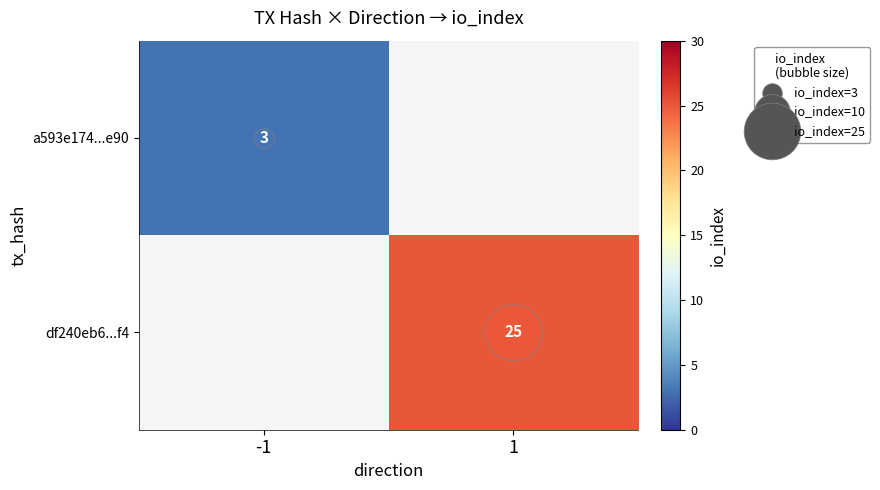

Rank the categories by df240eb6...f4 value from highest to lowest.

-1, 1